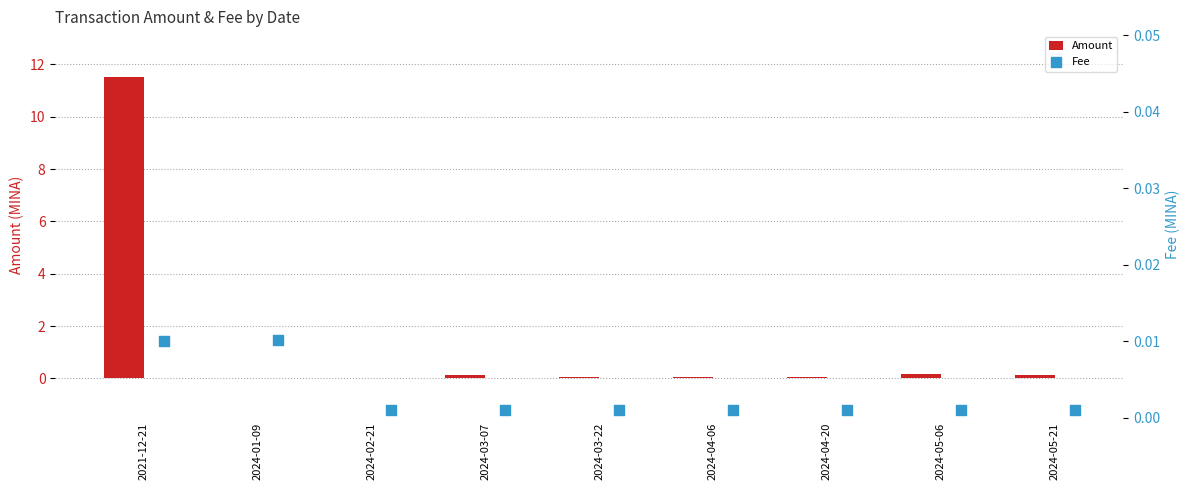

At which label does Amount reach its peak?

2021-12-21